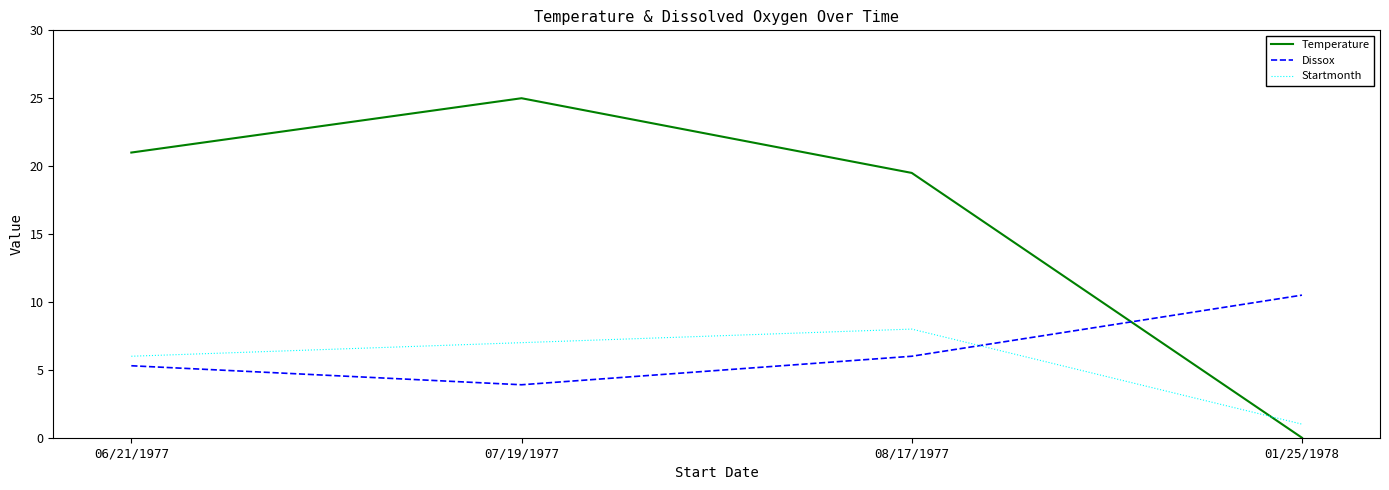

What is the sum of the Startmonth values at 08/17/1977 and 07/19/1977?

15.0